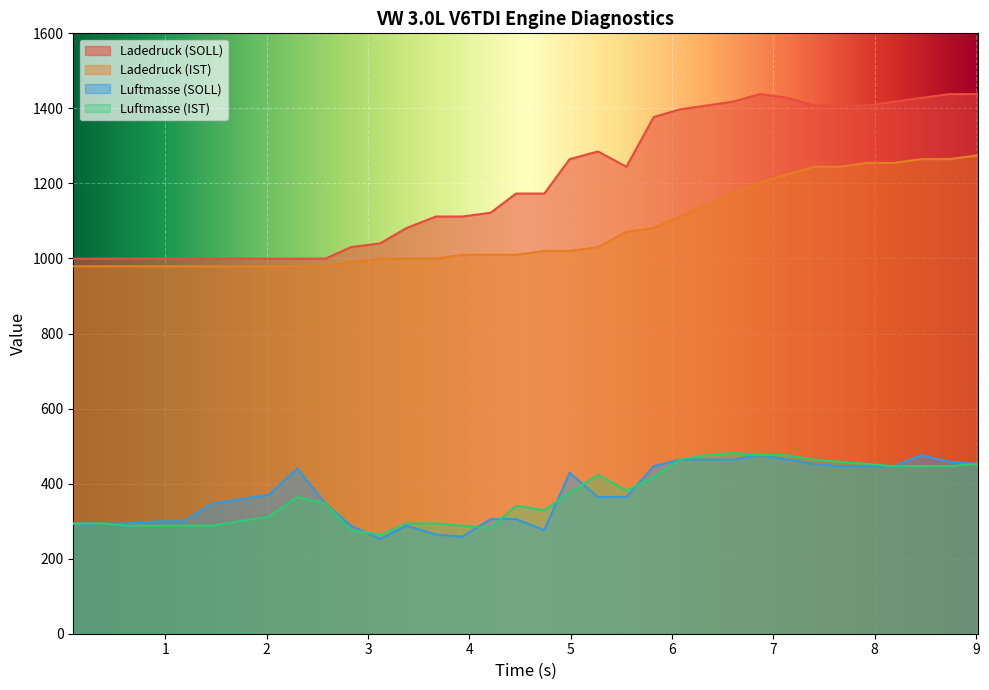

How many times do Luftmasse (IST) and Luftmasse (SOLL) cross each other?

6